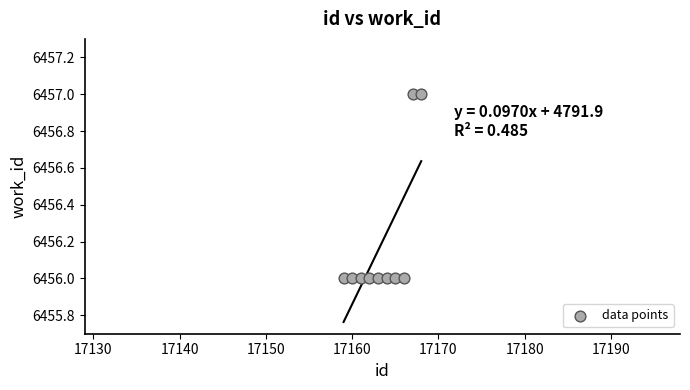

What is the average Y value?

6456